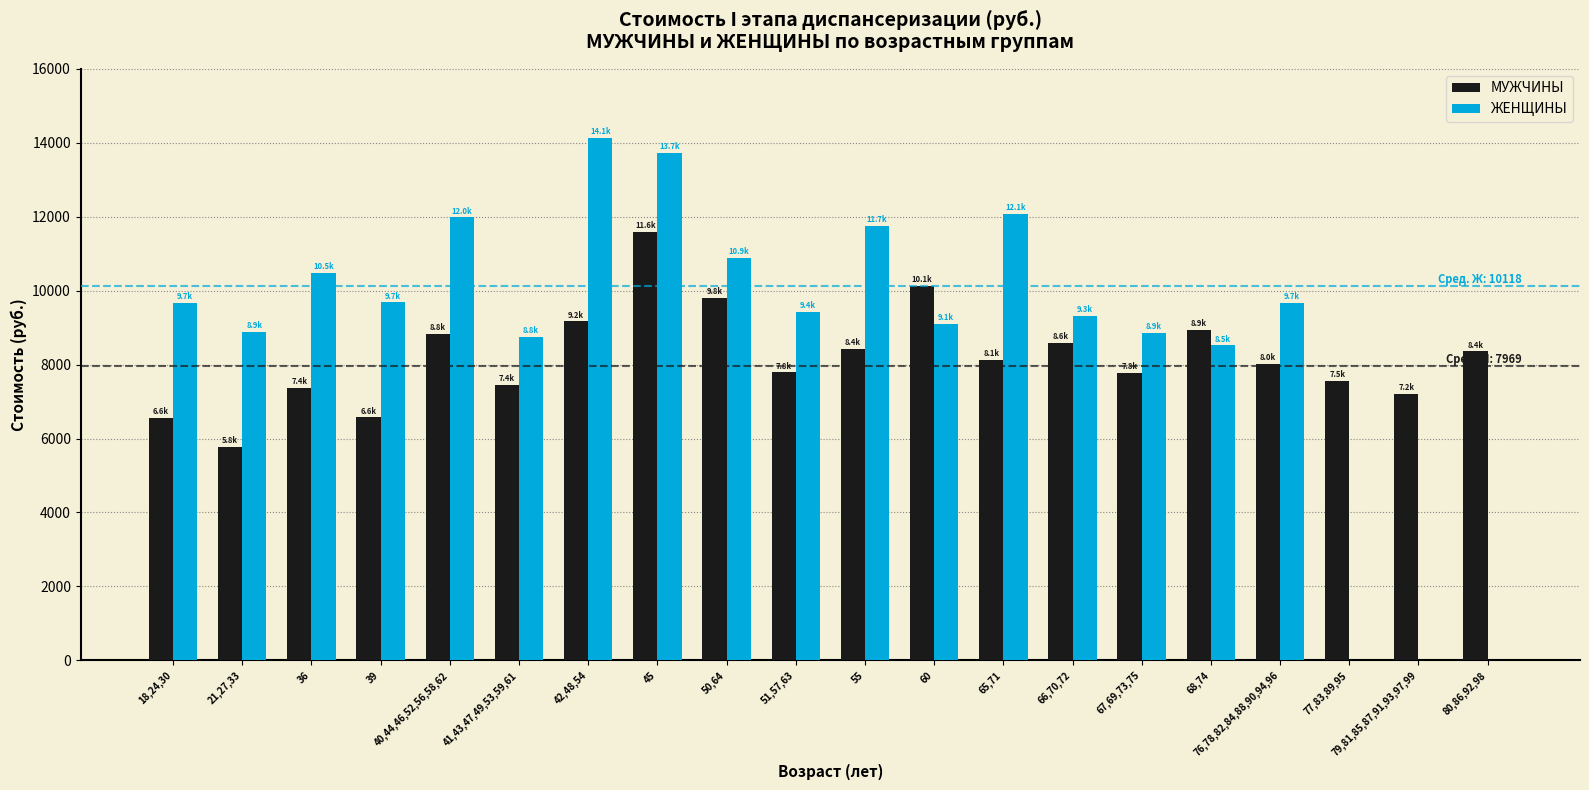

The value of МУЖЧИНЫ at 80,86,92,98 is 8354.5. True or false?

True